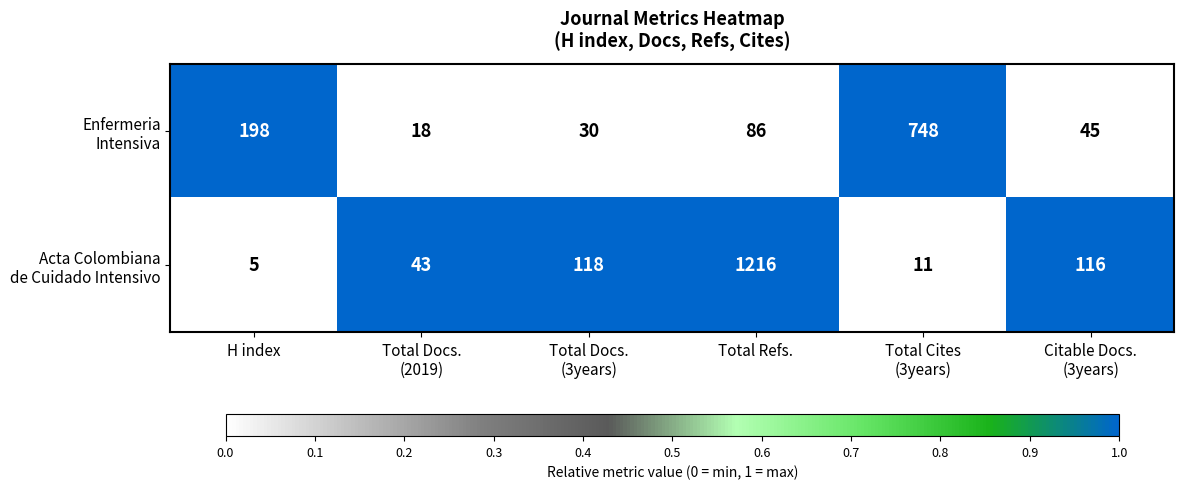

At which category does the chart reach its peak across all series?

Total Refs.